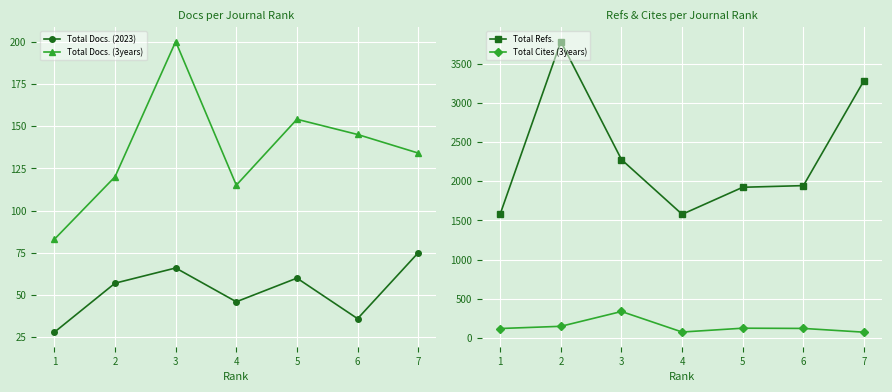

True or false: Total Refs. has a value of 557 at 1.

False